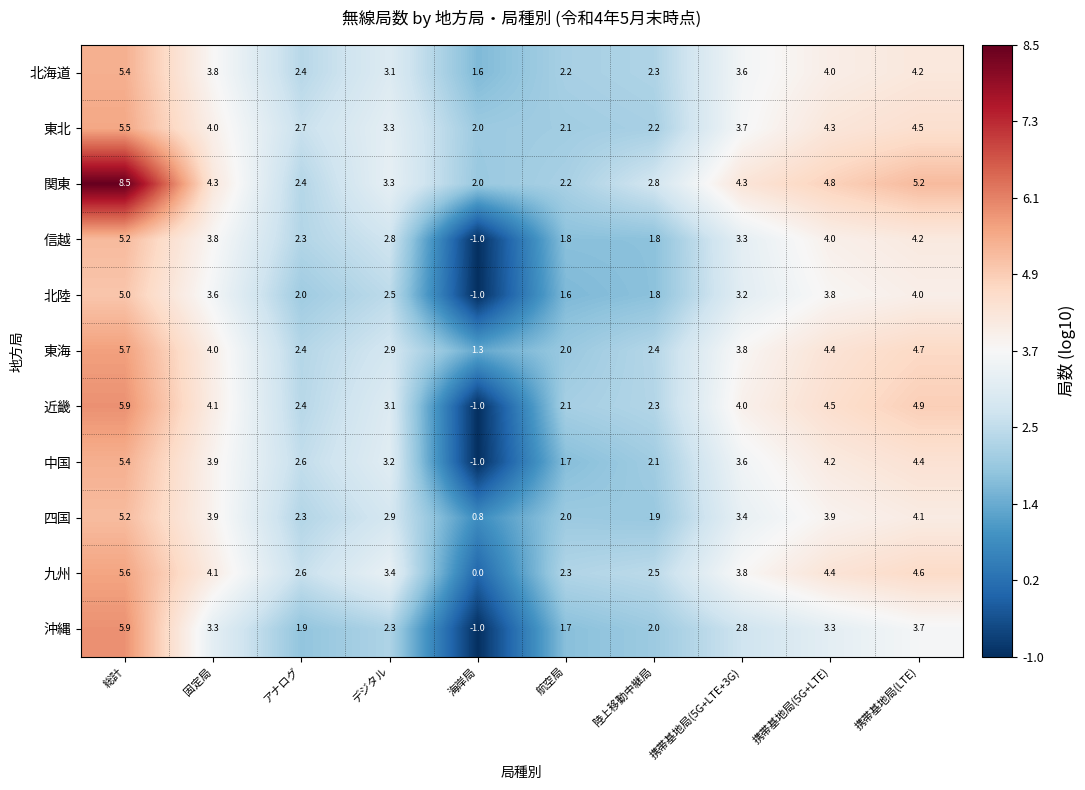

At how many categories does at least one series exceed 8?

1